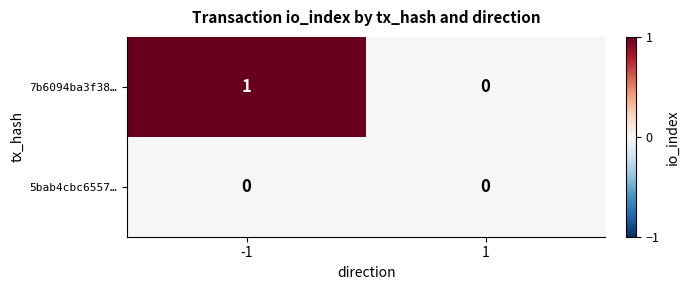

List the series in order of their peak value, highest first.

7b6094ba3f38…, 5bab4cbc6557…